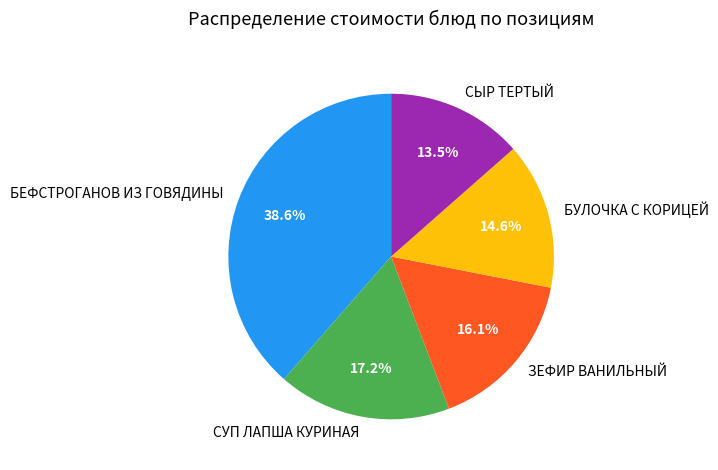

Is there any slice that represents more than half of the pie?

No